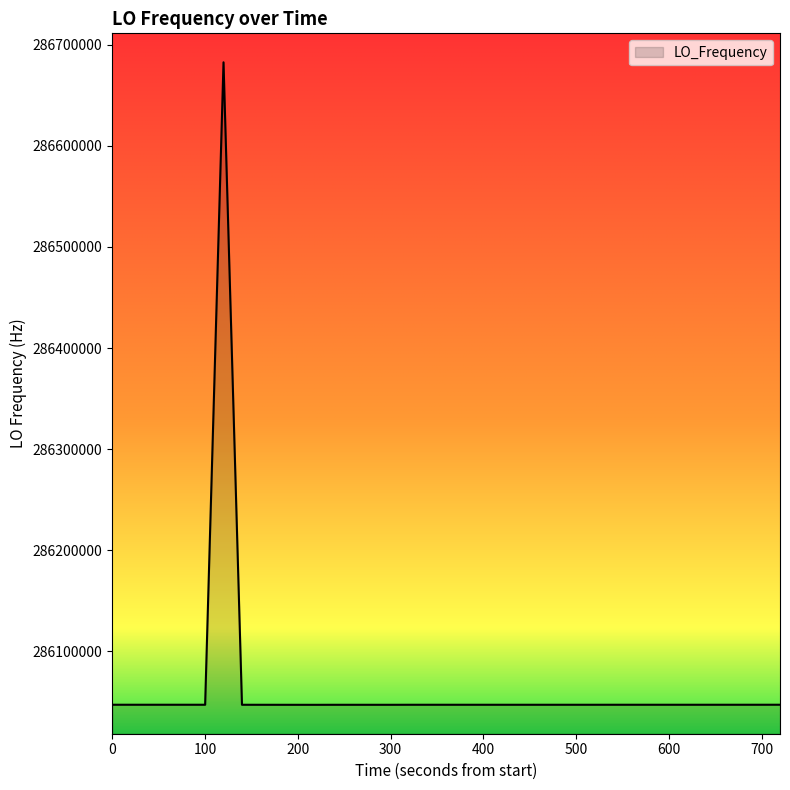

What is the difference between the maximum and minimum values?

635768.1